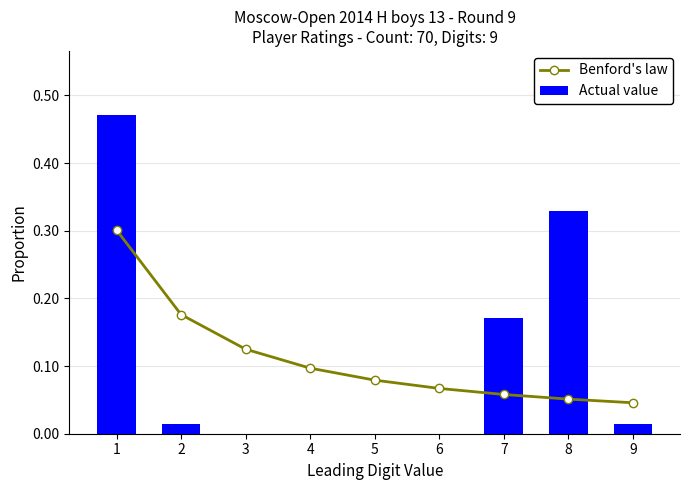

At how many categories does at least one series exceed 0?

9